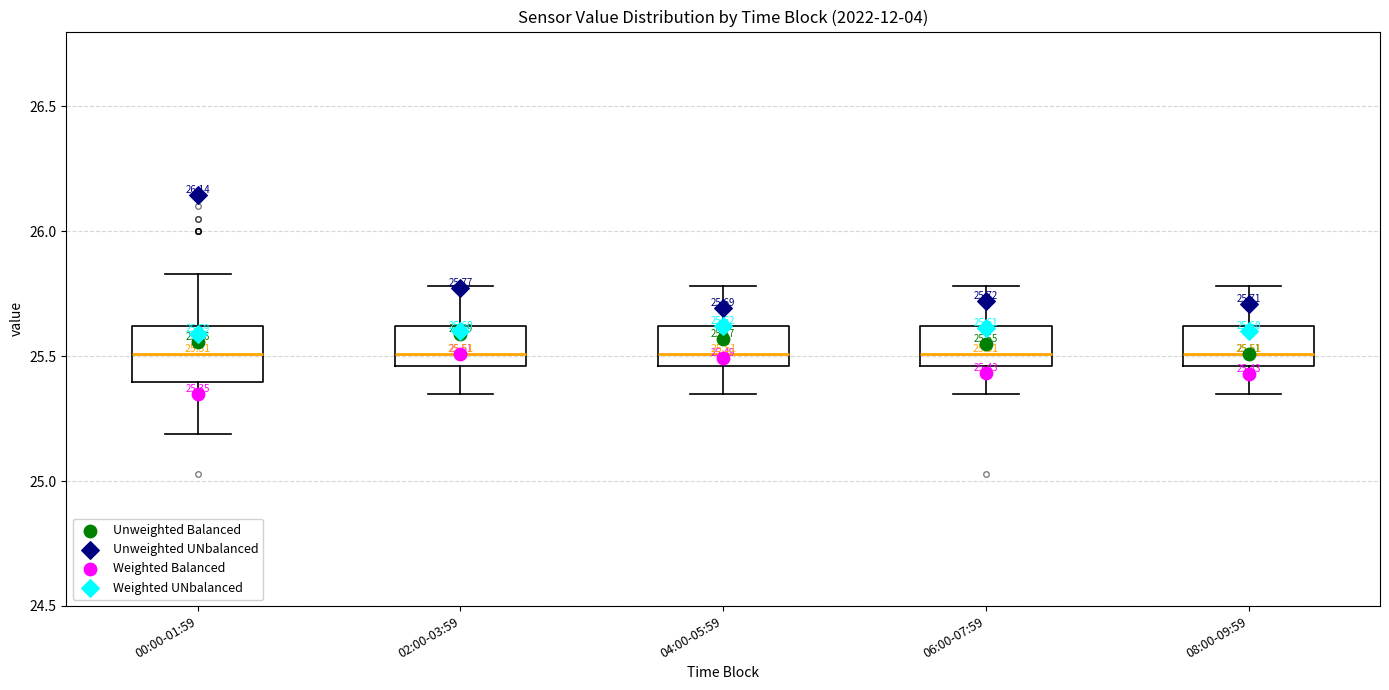

Comparing the boxes themselves (not the whiskers), which one is the tallest?

00:00-01:59